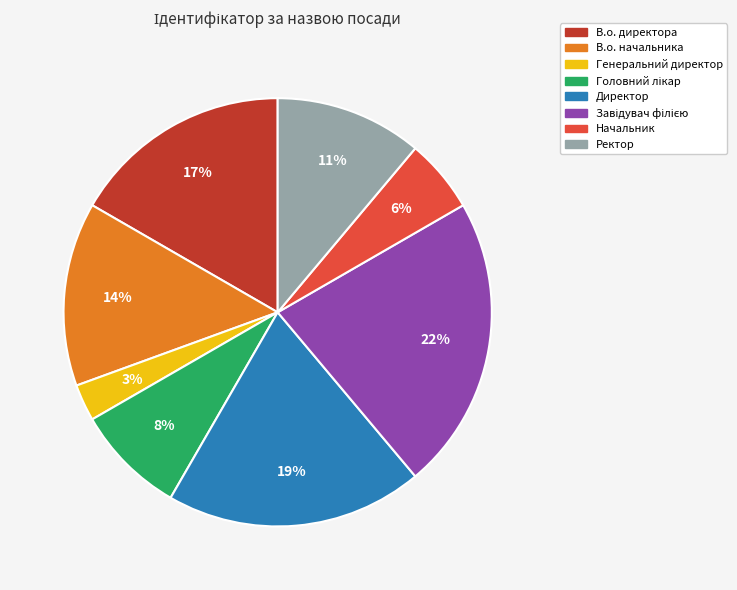

What percentage is the Директор slice, to the nearest percent?

19%